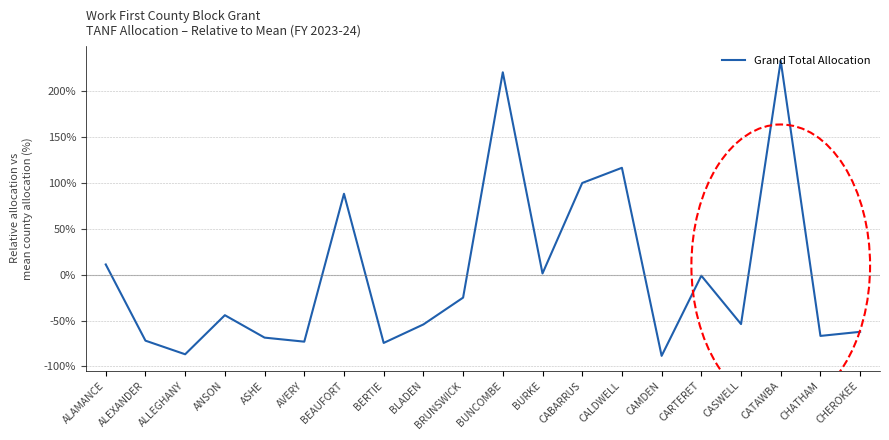

Where is the data nearest to the value 72?

BEAUFORT